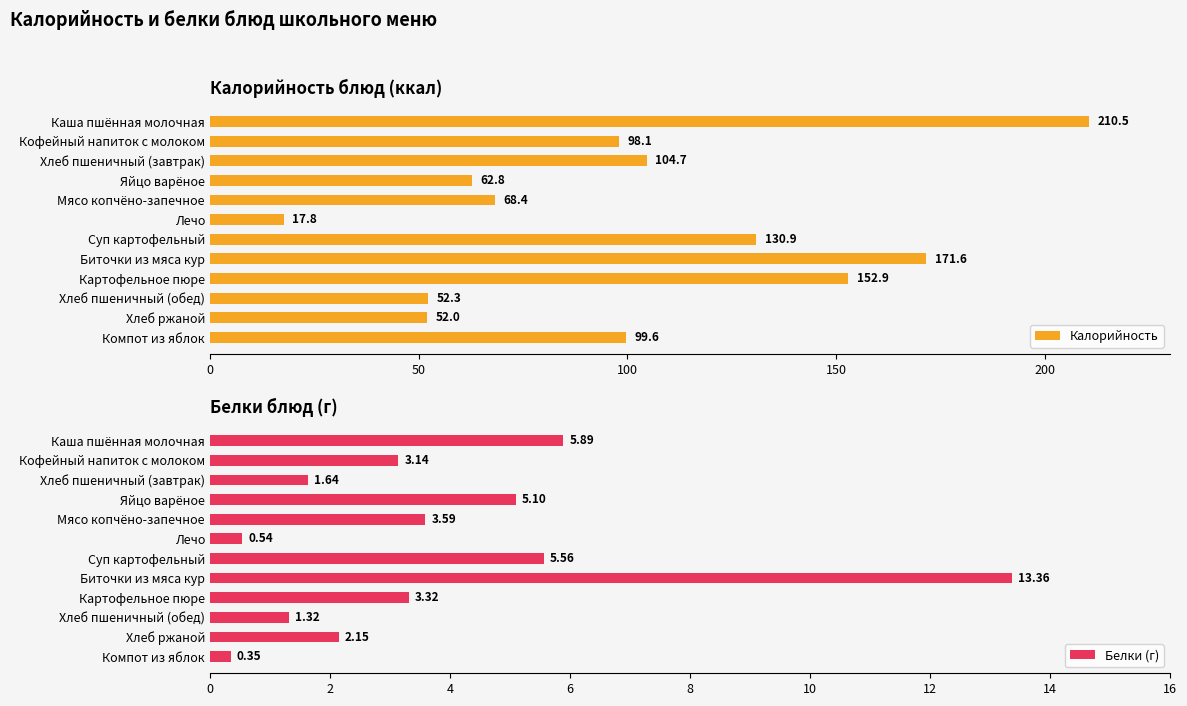

What is the average value of the Калорийность series?

101.8